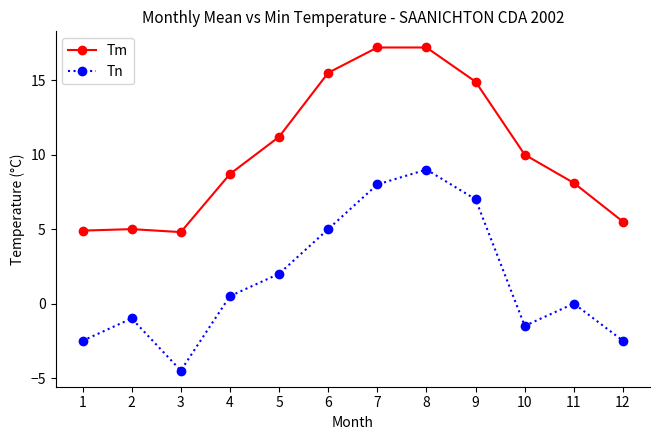

What is the lowest value of the Tn series?

-4.5